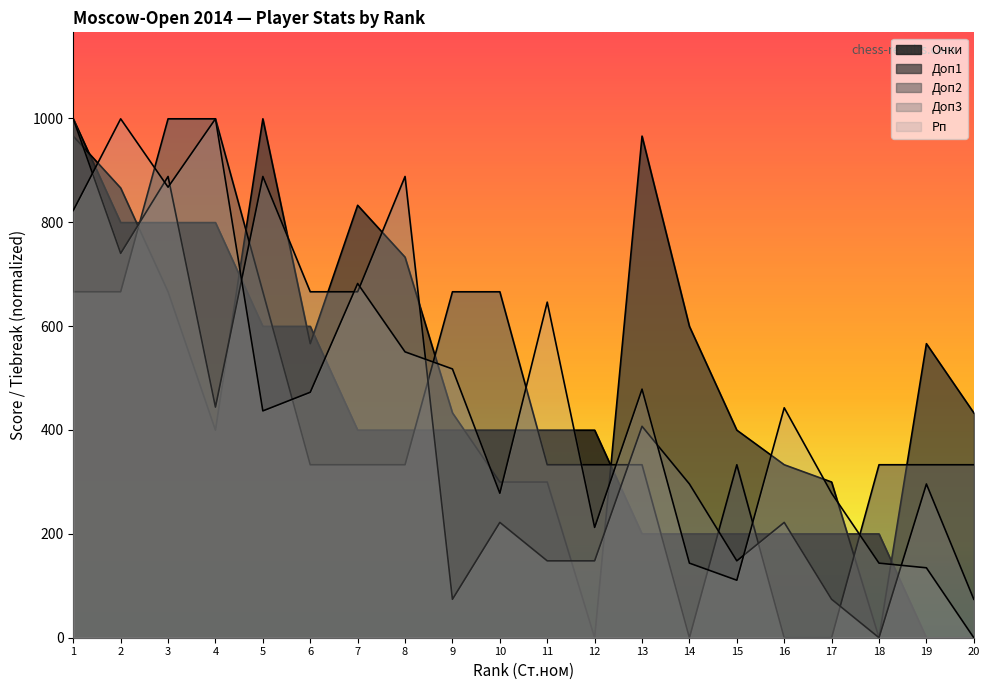

Between 9 and 14, which series saw the biggest shift?

Доп2